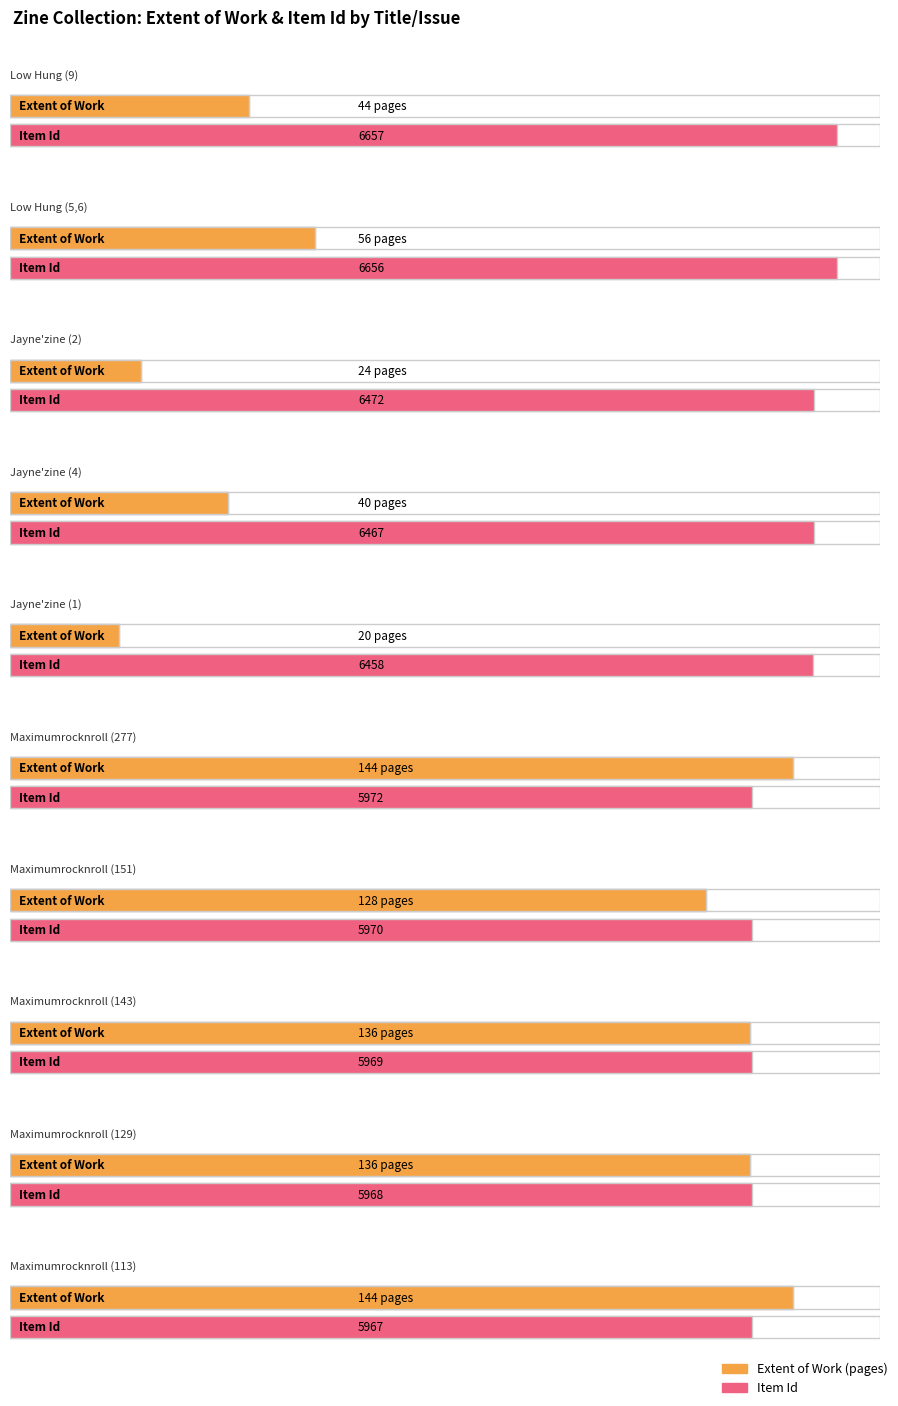

What is the smallest value displayed?

20